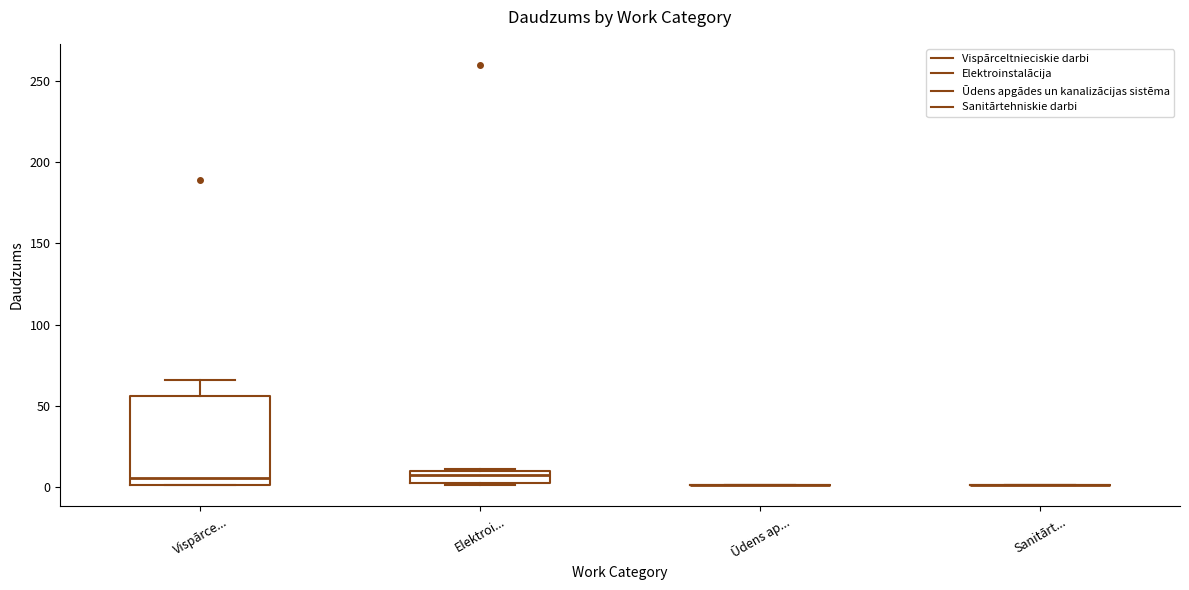

Where is the lower edge of the box for Vispārce... on the y-axis? The values are not printed on the chart, so give them approximately, as read against the axis.

0